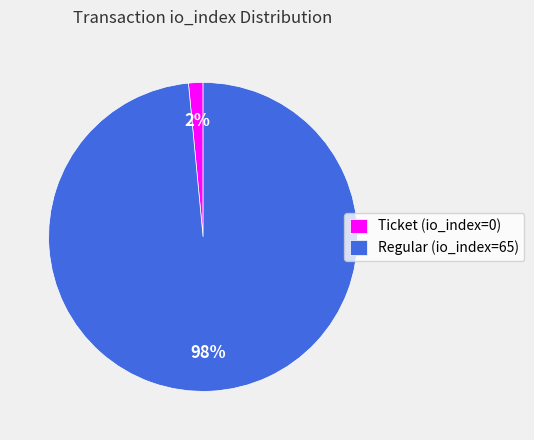

Is the sum of Regular (io_index=65) and Ticket (io_index=0) greater than half?

Yes